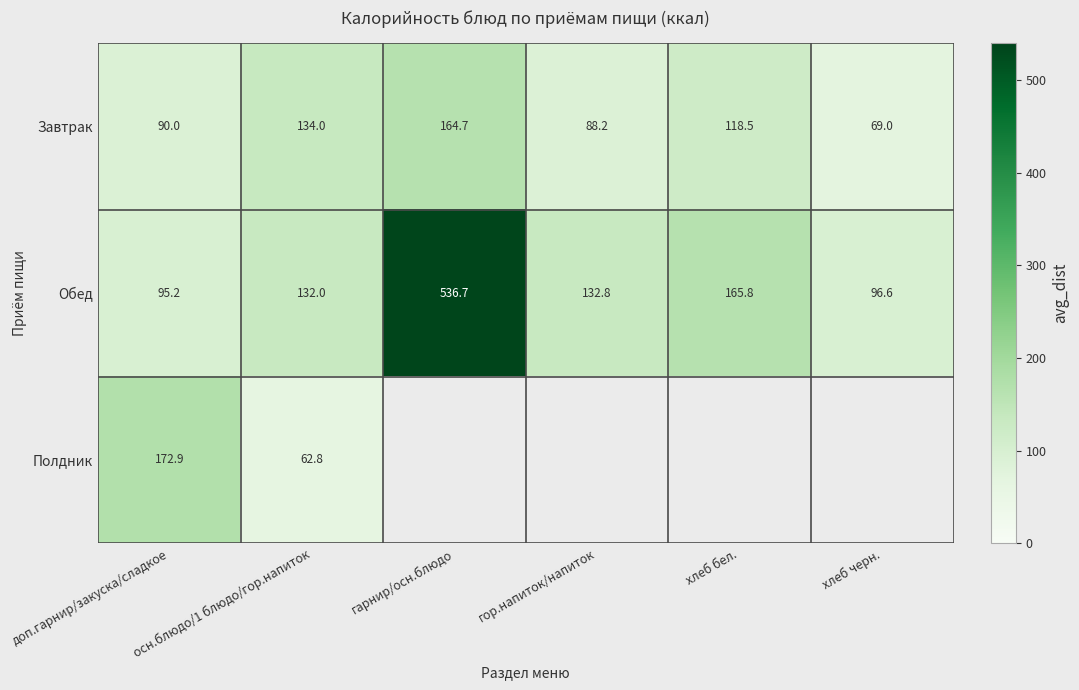

Which label corresponds to the largest value in the chart?

гарнир/осн.блюдо